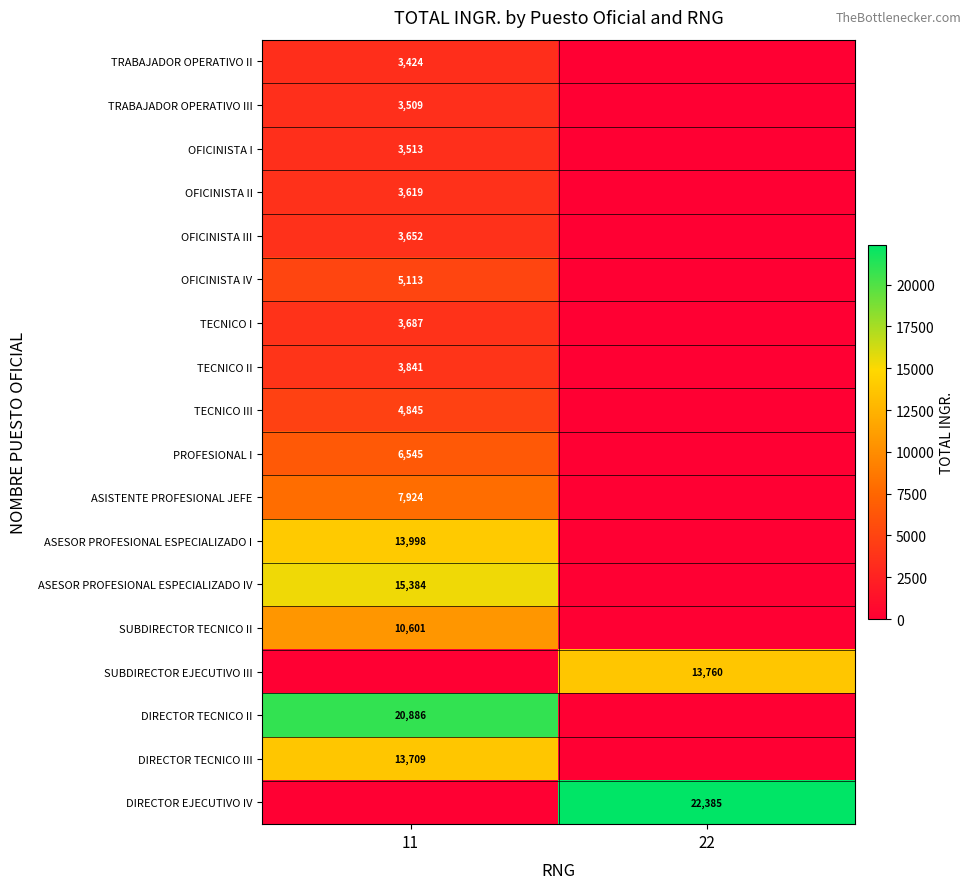

The TRABAJADOR OPERATIVO III series shows 3509 at 11. True or false?

True